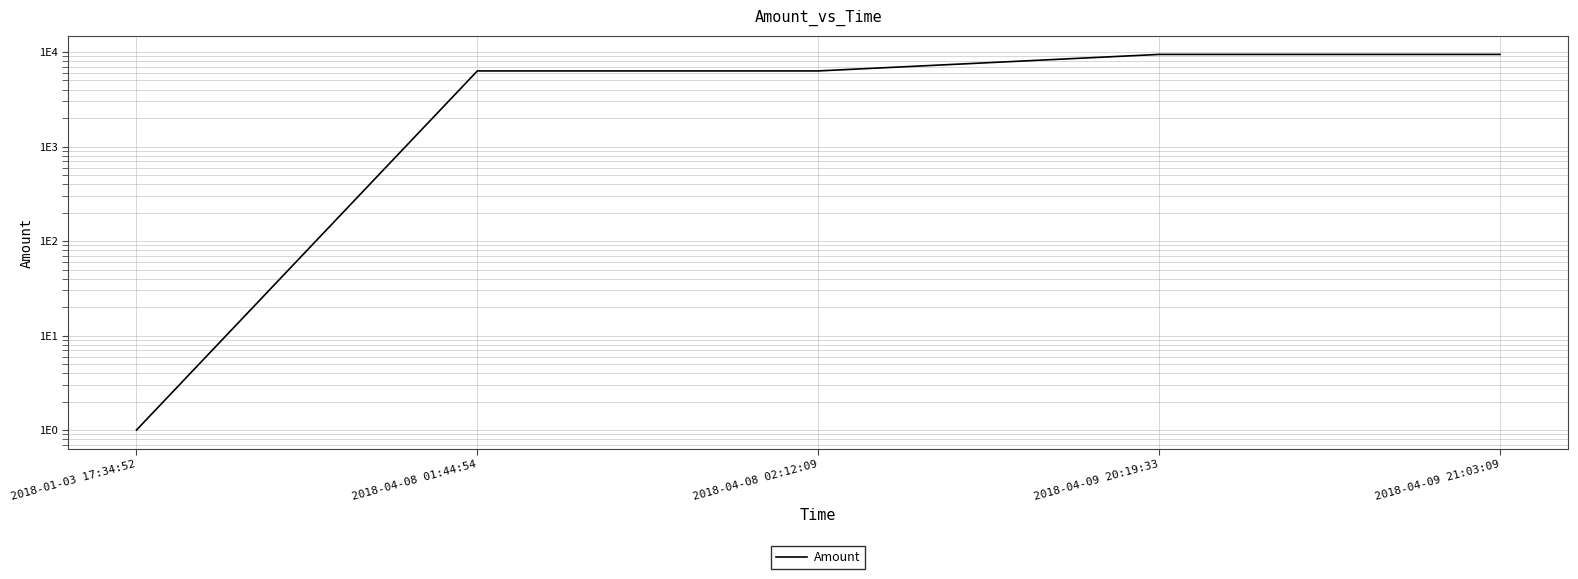

What is the value of the 3rd point from the left?

6312.7